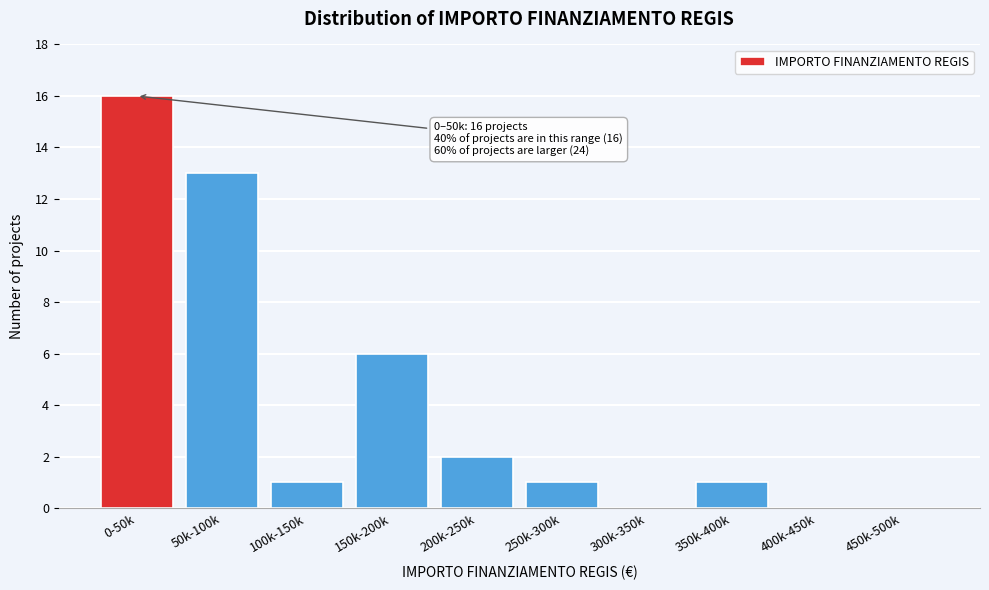

Reading right to left, extract all data points from this chart.

450k-500k=0	400k-450k=0	350k-400k=1	300k-350k=0	250k-300k=1	200k-250k=2	150k-200k=6	100k-150k=1	50k-100k=13	0-50k=16